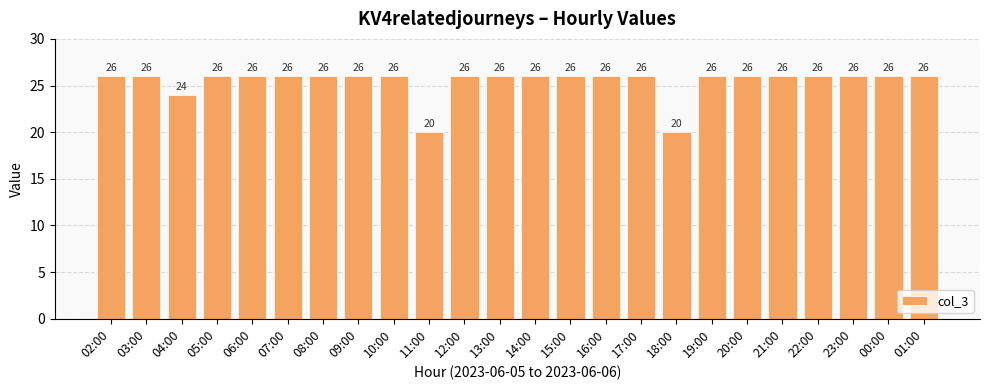

What is the value of the 8th bar from the left?

26